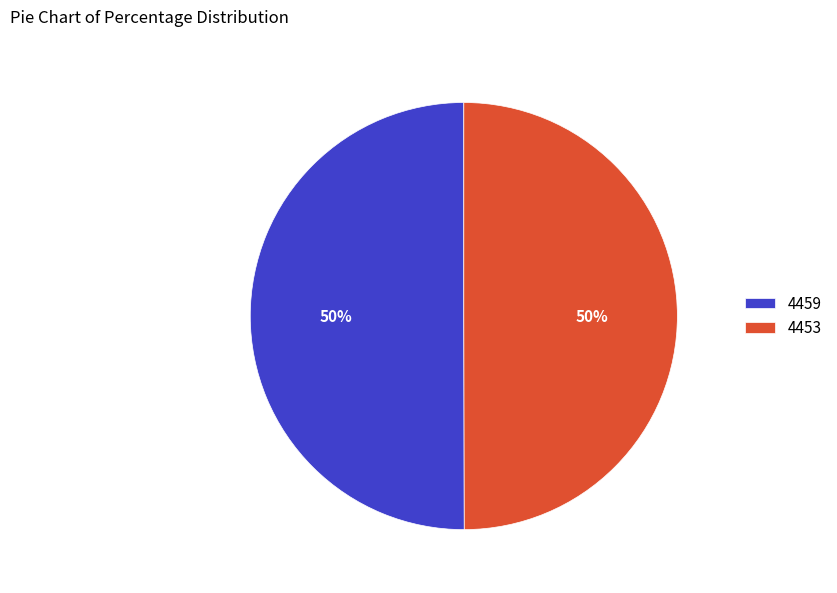

Do 4453 and 4459 together represent more than half of the pie?

Yes